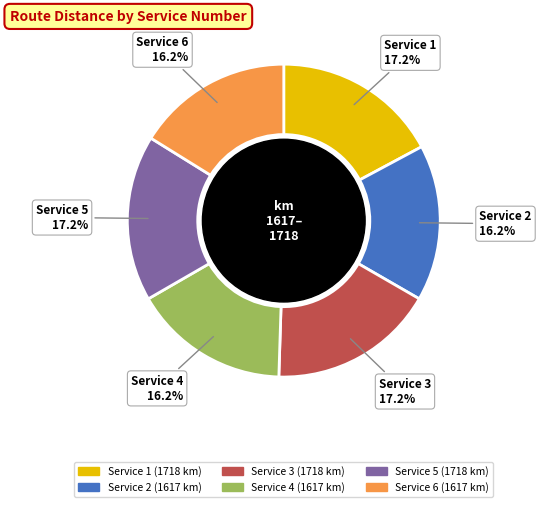

Is there any slice that represents more than half of the pie?

No